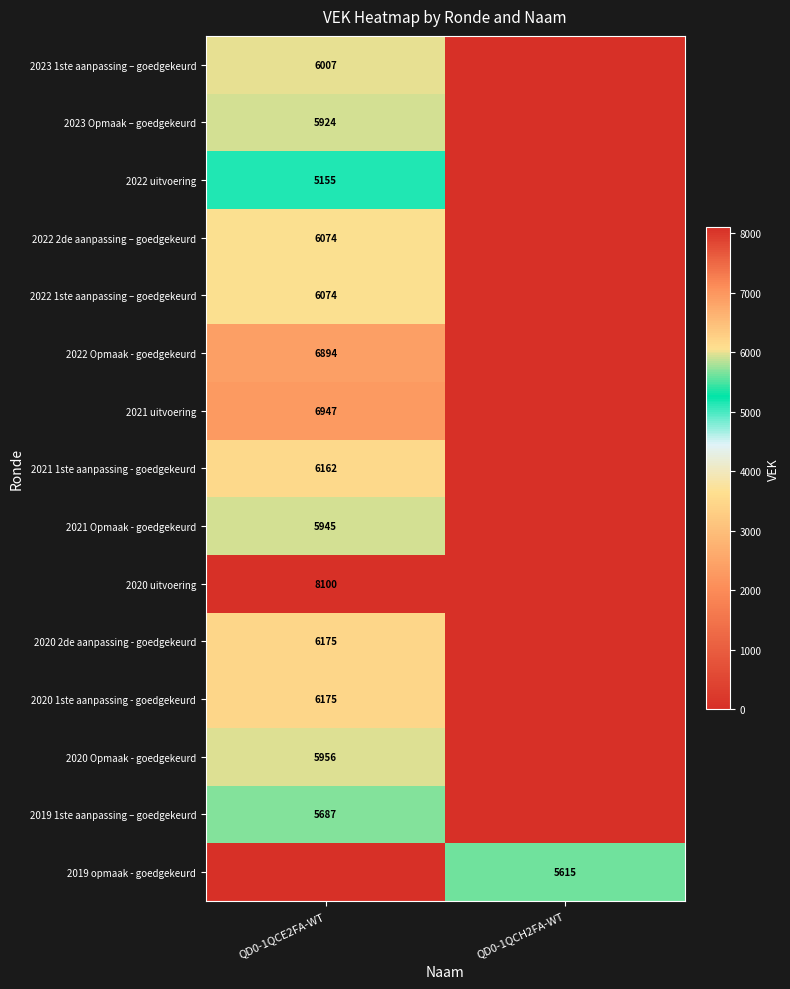

Is the value of 2022 1ste aanpassing – goedgekeurd at QD0-1QCE2FA-WT greater than the value of 2019 opmaak - goedgekeurd at QD0-1QCH2FA-WT?

Yes